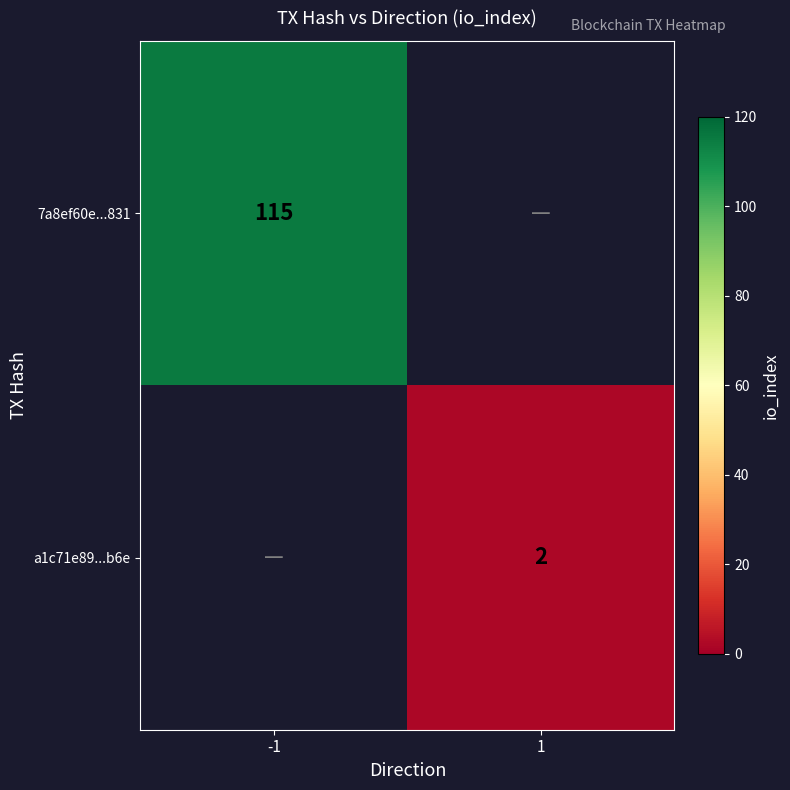

The value of 7a8ef60e...831 at -1 is 115. True or false?

True